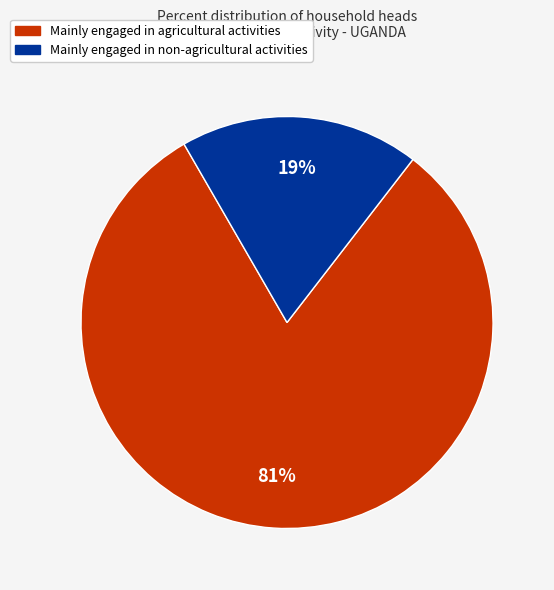

Do Mainly engaged in non-agricultural activities and Mainly engaged in agricultural activities together represent more than half of the pie?

Yes